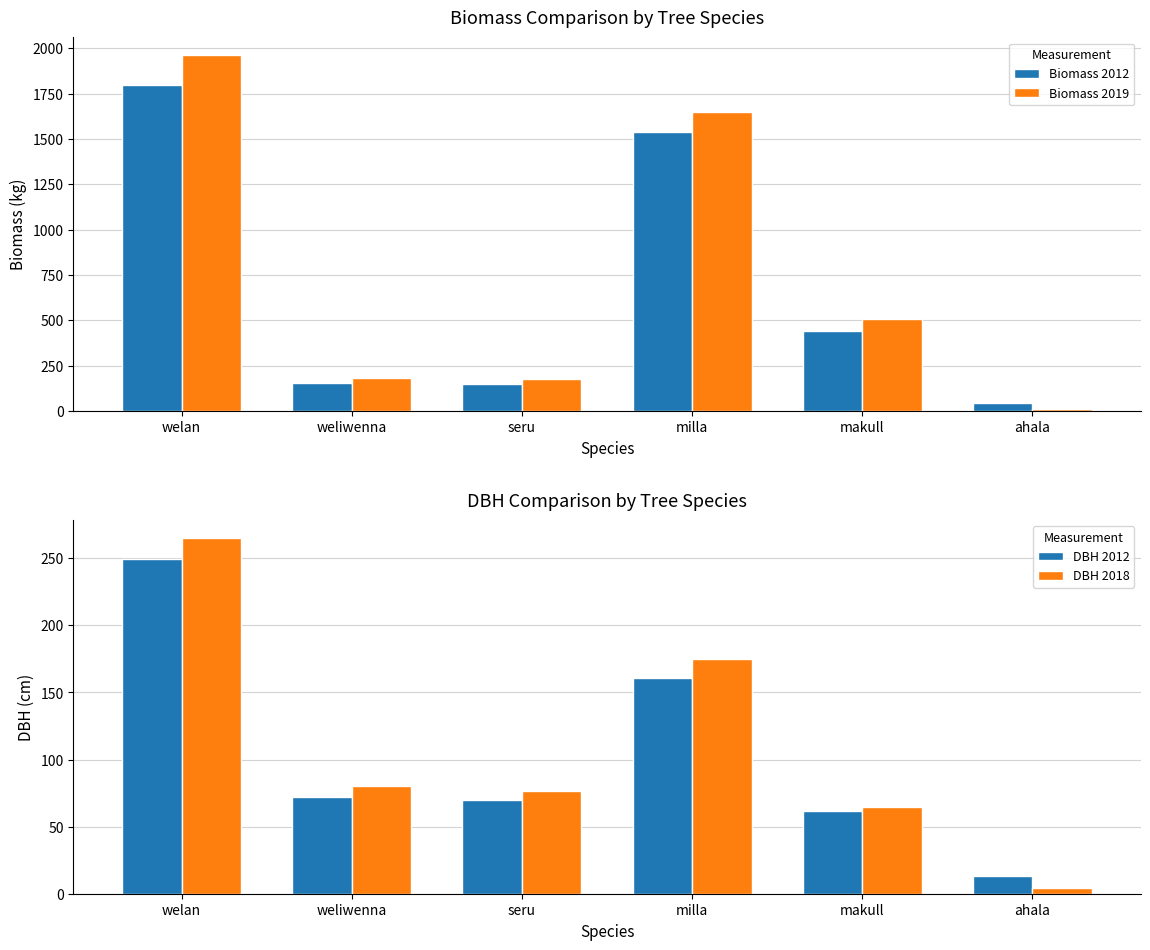

Which series has the largest total across all categories?

Biomass 2019